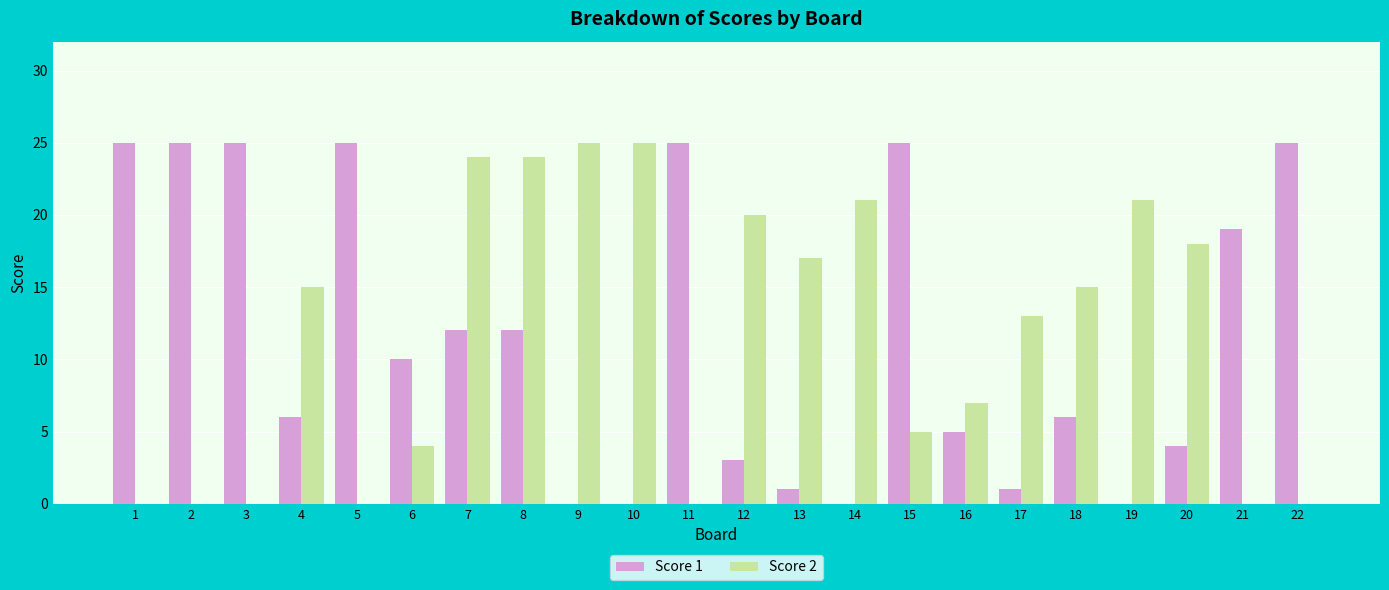

Is it true that Score 2 equals 0 at 2?

True